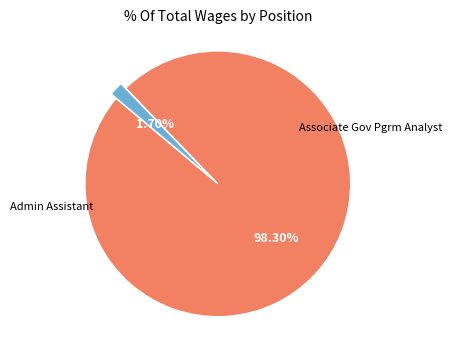

How many slices are in this pie chart?

2